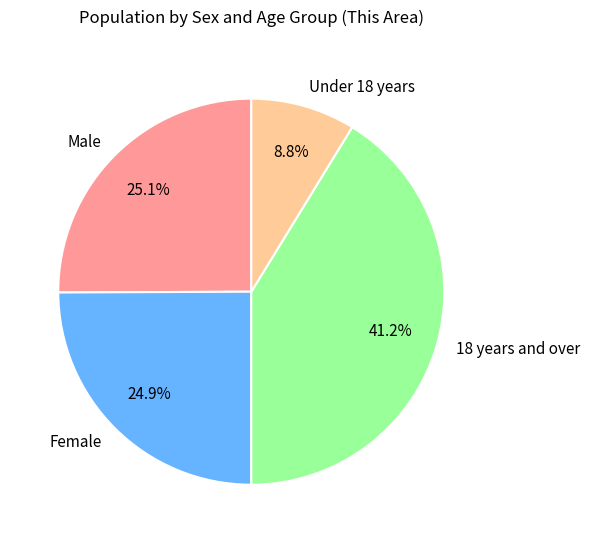

To the nearest percent, what percentage of the pie is Male?

25%